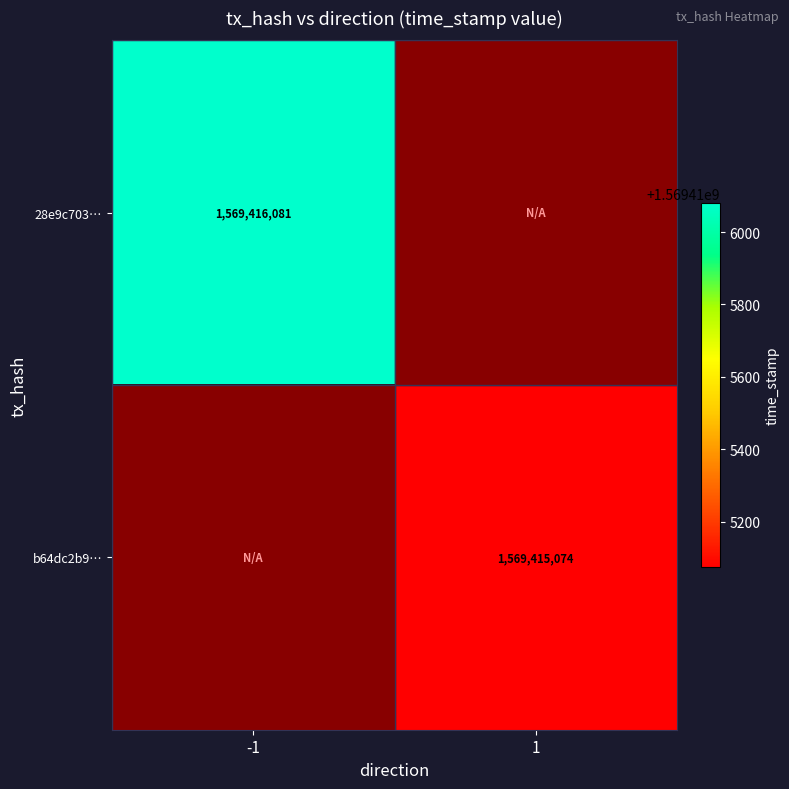

The b64dc2b9… series shows 1569415074 at 1. True or false?

True